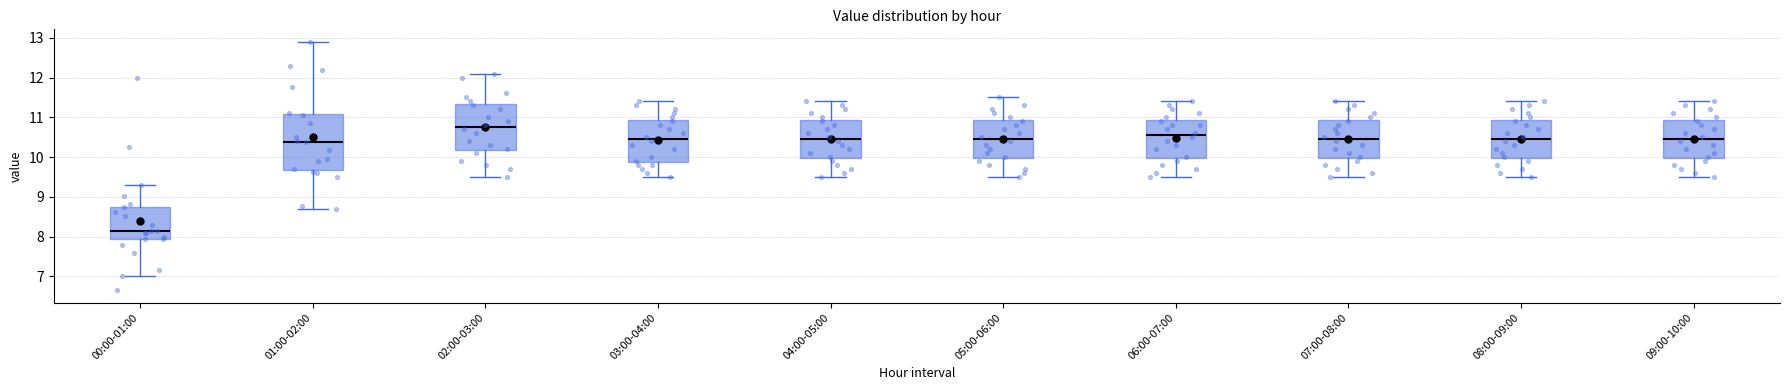

Reading left to right, transcribe this box plot: for each box, give where its median line is, the range the box spans, and where its two whiskers end, as read against the y-axis. The values are not printed on the chart, so give them approximately, as read against the axis.

00:00-01:00: median 8.2, box 8.0 to 8.8, whiskers 7.0 to 9.3
01:00-02:00: median 10.4, box 9.7 to 11.1, whiskers 8.7 to 12.9
02:00-03:00: median 10.8, box 10.2 to 11.3, whiskers 9.5 to 12.1
03:00-04:00: median 10.5, box 9.9 to 10.9, whiskers 9.5 to 11.4
04:00-05:00: median 10.5, box 10.0 to 10.9, whiskers 9.5 to 11.4
05:00-06:00: median 10.5, box 10.0 to 10.9, whiskers 9.5 to 11.5
06:00-07:00: median 10.6, box 10.0 to 10.9, whiskers 9.5 to 11.4
07:00-08:00: median 10.5, box 10.0 to 10.9, whiskers 9.5 to 11.4
08:00-09:00: median 10.5, box 10.0 to 10.9, whiskers 9.5 to 11.4
09:00-10:00: median 10.5, box 10.0 to 10.9, whiskers 9.5 to 11.4